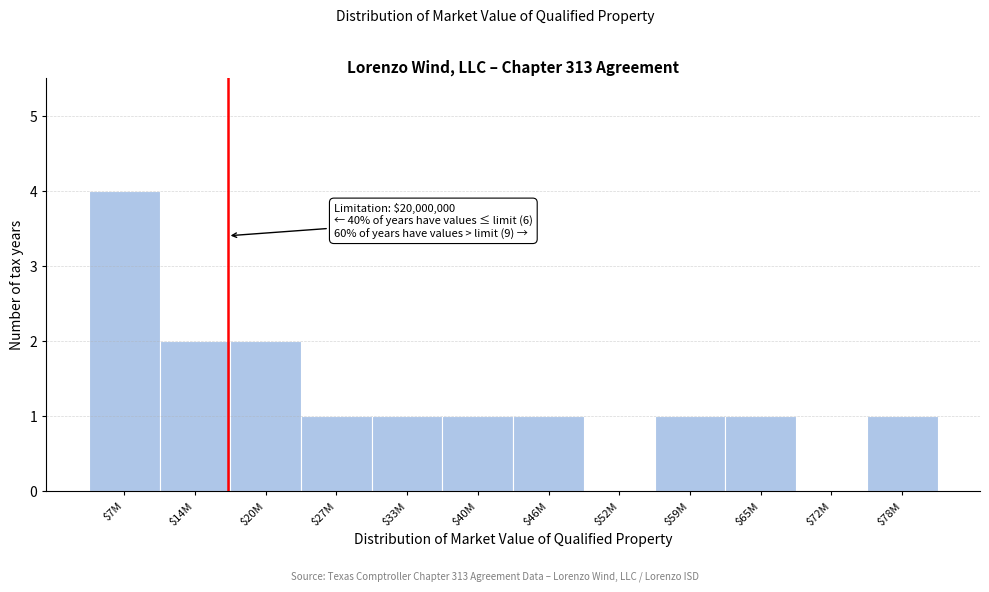

What is the greatest value displayed?

4